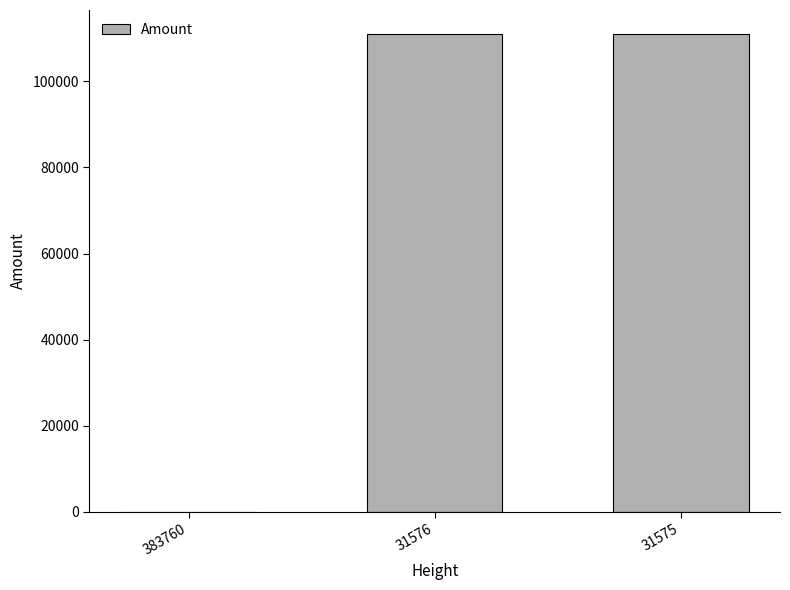

What is the change in value from 383760 to 31576?

+111006.9